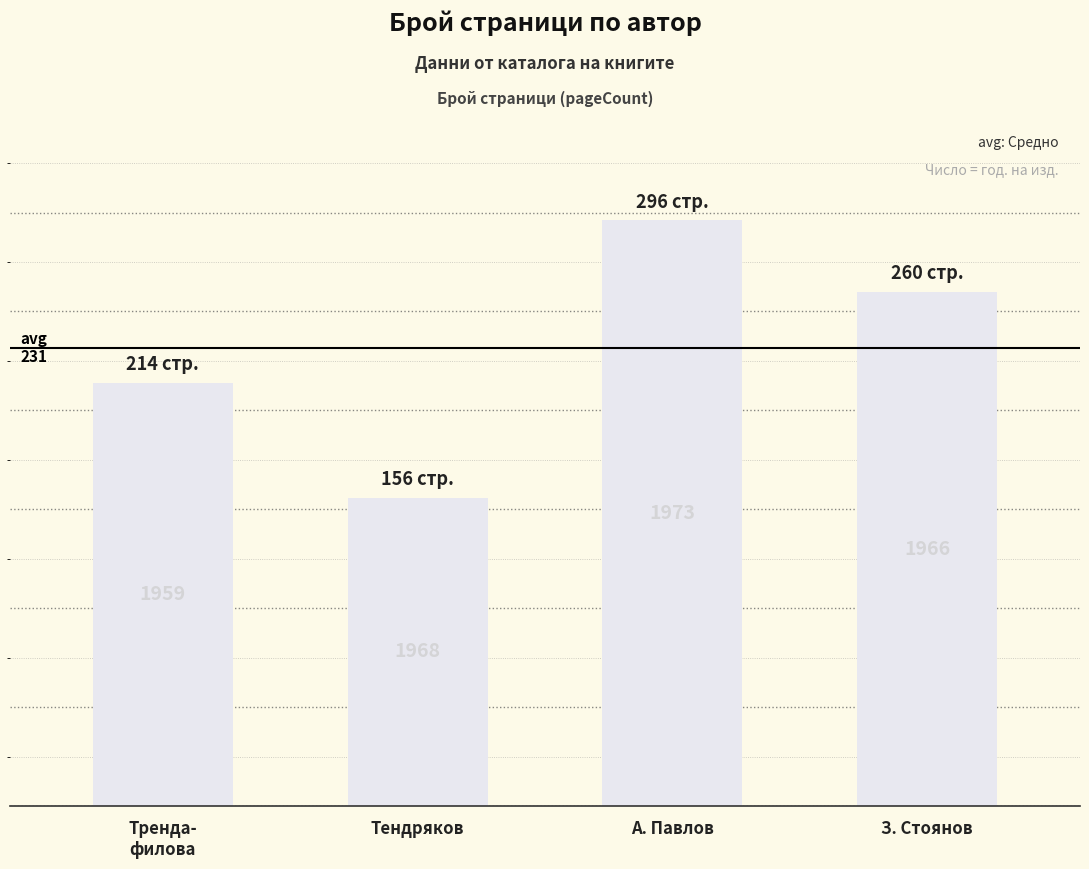

How many values are between 214 and 296?

3